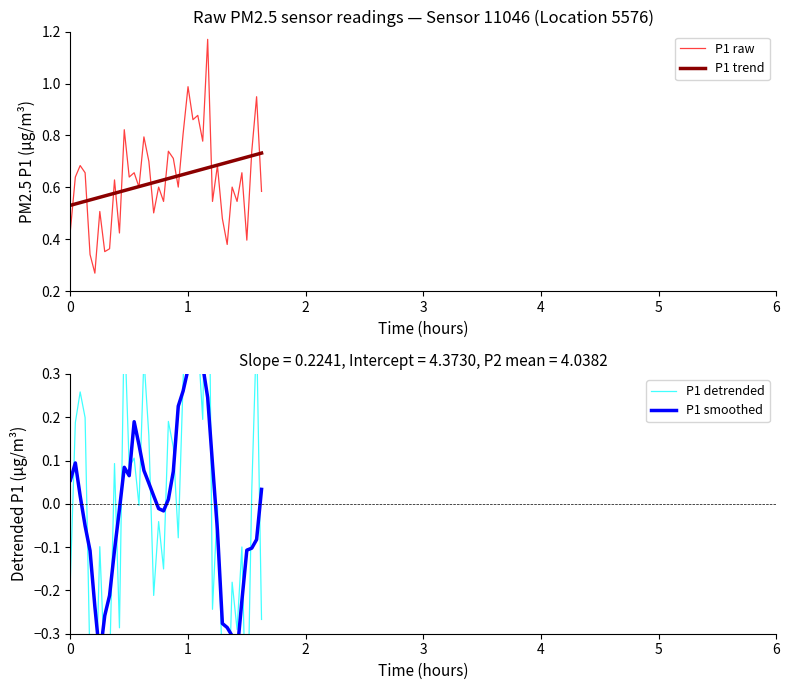

At which category does P1 raw reach its first local peak?

2